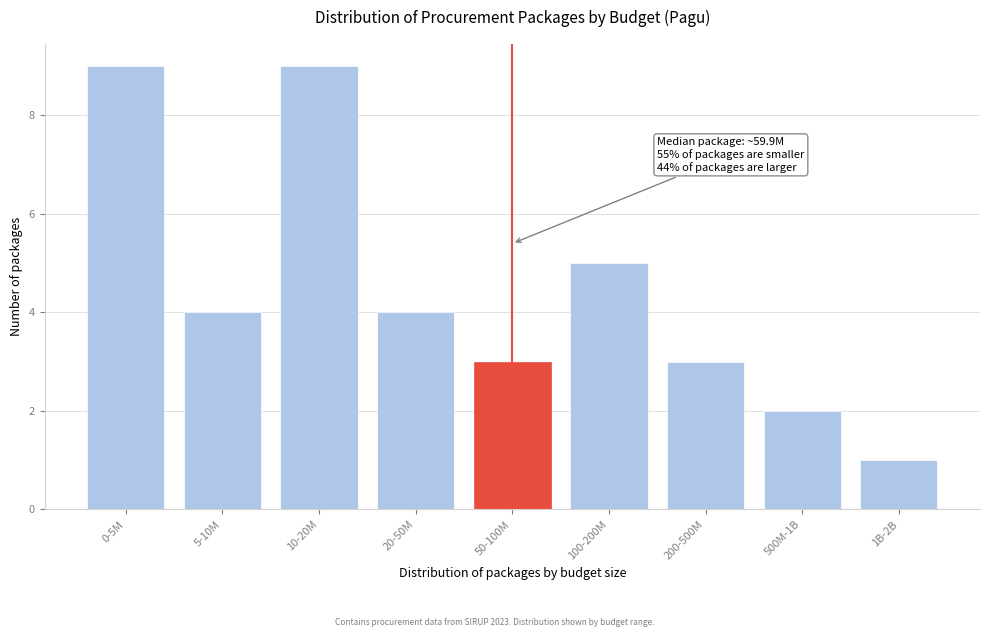

Reading left to right, extract all data points from this chart.

0-5M=9	5-10M=4	10-20M=9	20-50M=4	50-100M=3	100-200M=5	200-500M=3	500M-1B=2	1B-2B=1